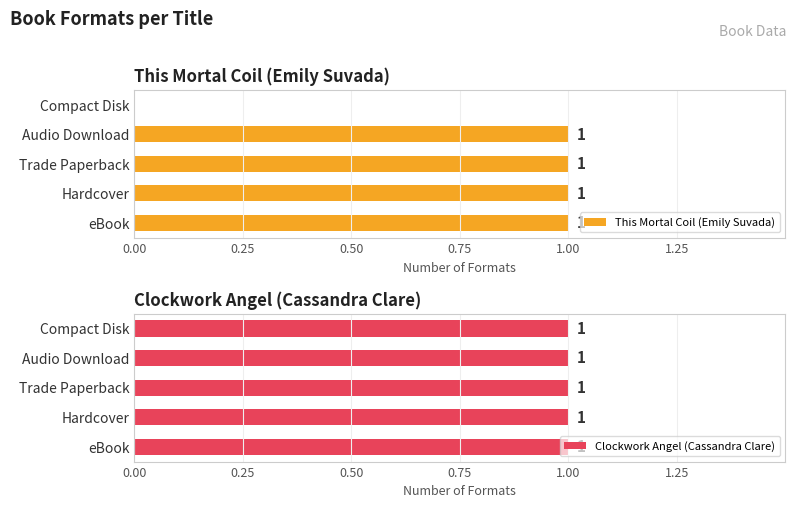

The value of This Mortal Coil (Emily Suvada) at Audio Download is 1. True or false?

True